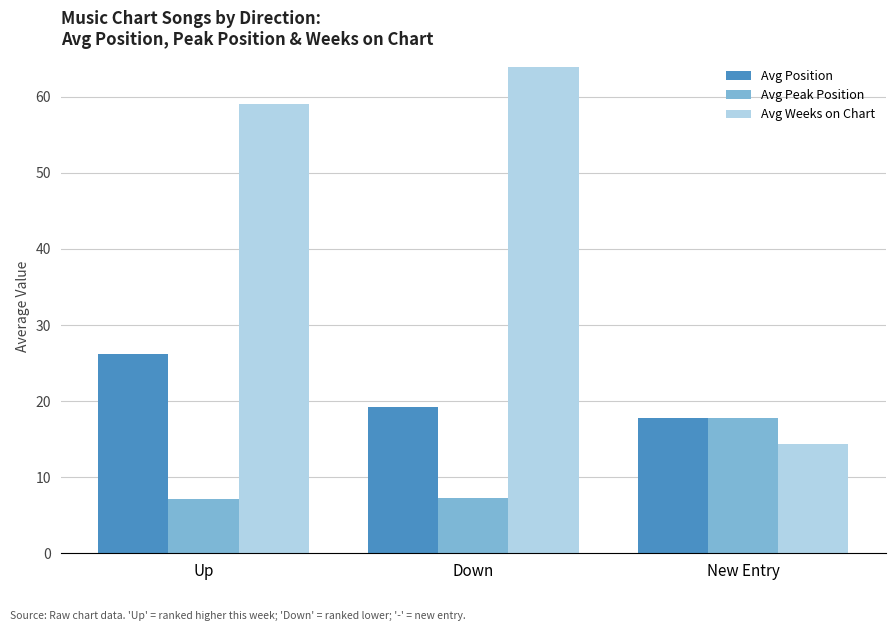

What is the highest value of the Avg Weeks on Chart series?

63.9